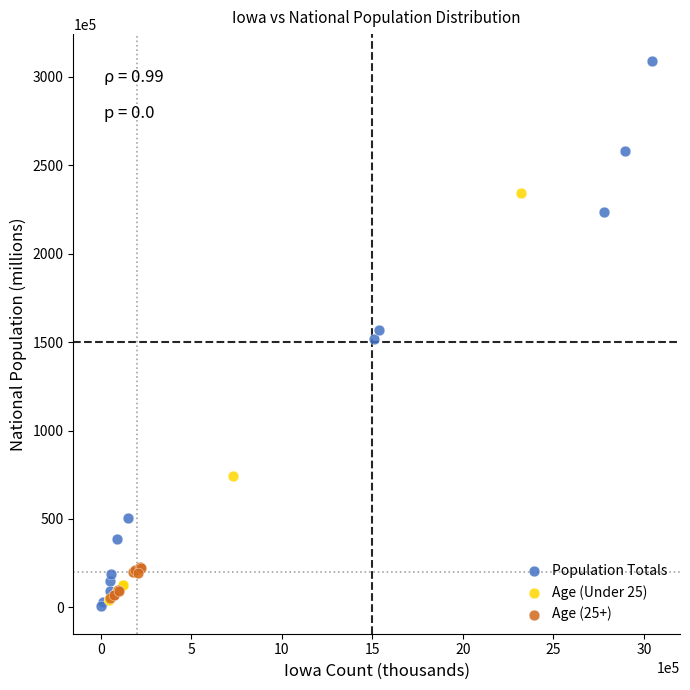

Which series contains the highest Y value?

Population Totals